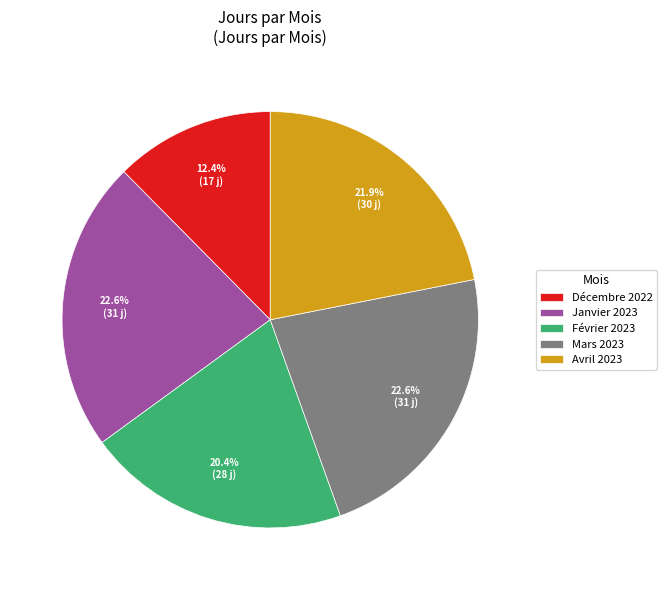

Is the sum of Février 2023 and Décembre 2022 greater than half?

No